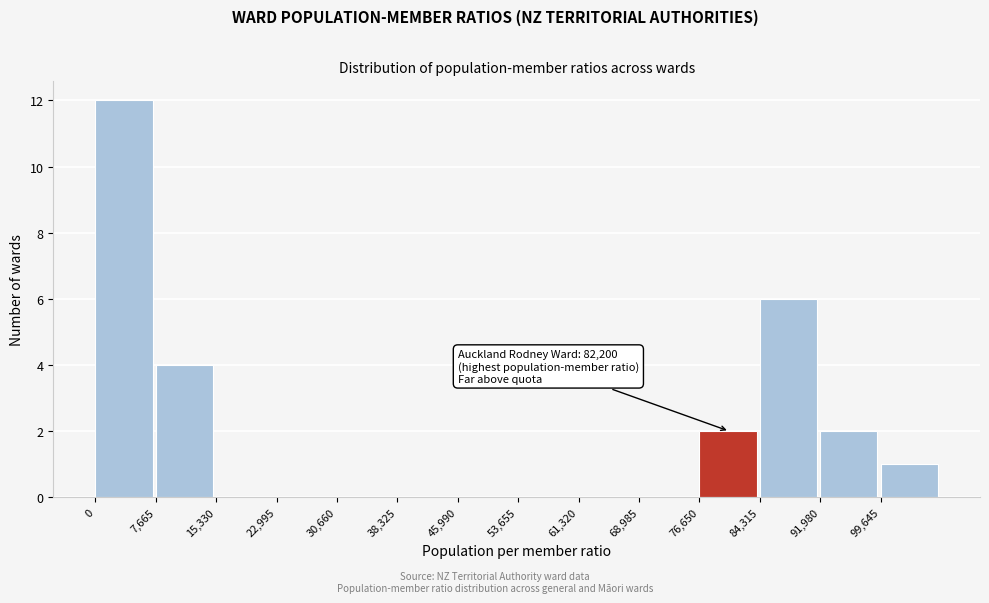

Which range on the x-axis has the tallest bar?

0 to 8000